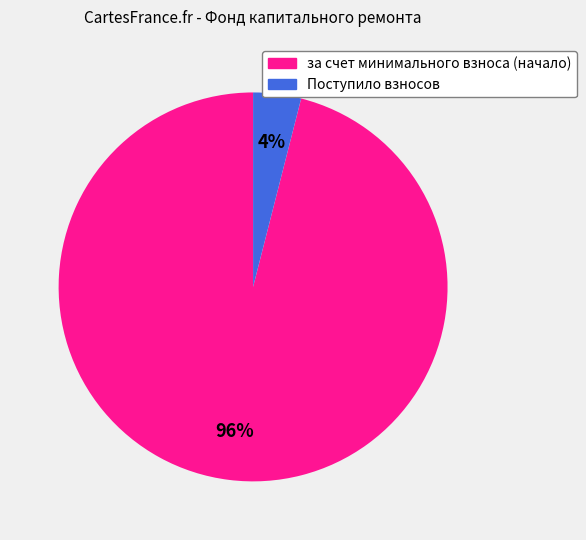

Which slice represents more than half of the pie?

за счет минимального взноса (начало)